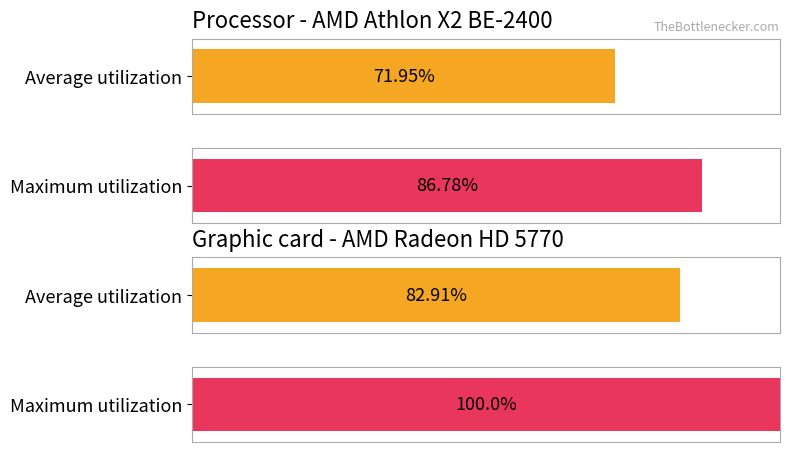

The Maximum utilization series shows -74.9 at 22. True or false?

False